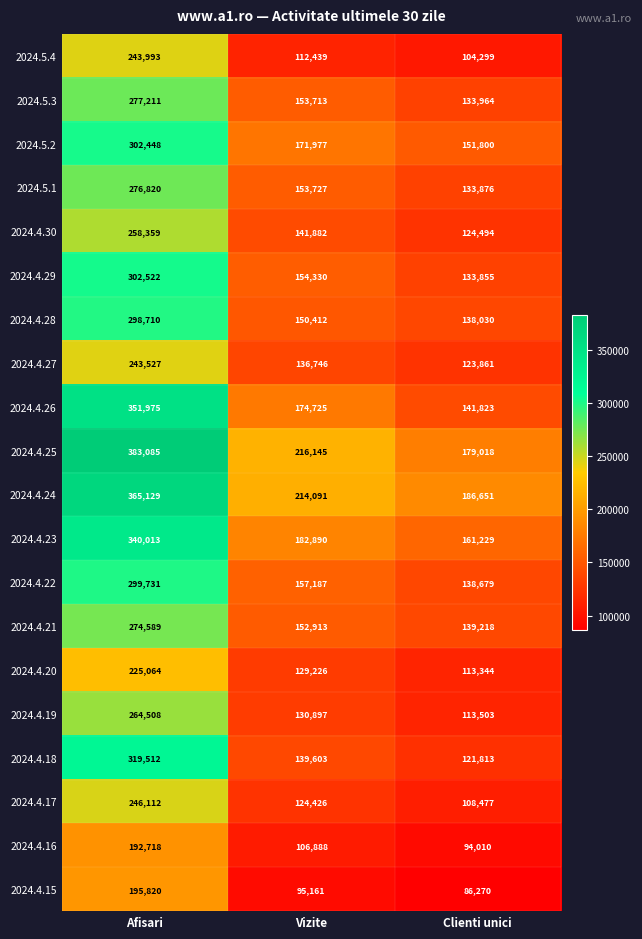

What is the sum of the 2024.5.2 values at Clienti unici and Vizite?

323777